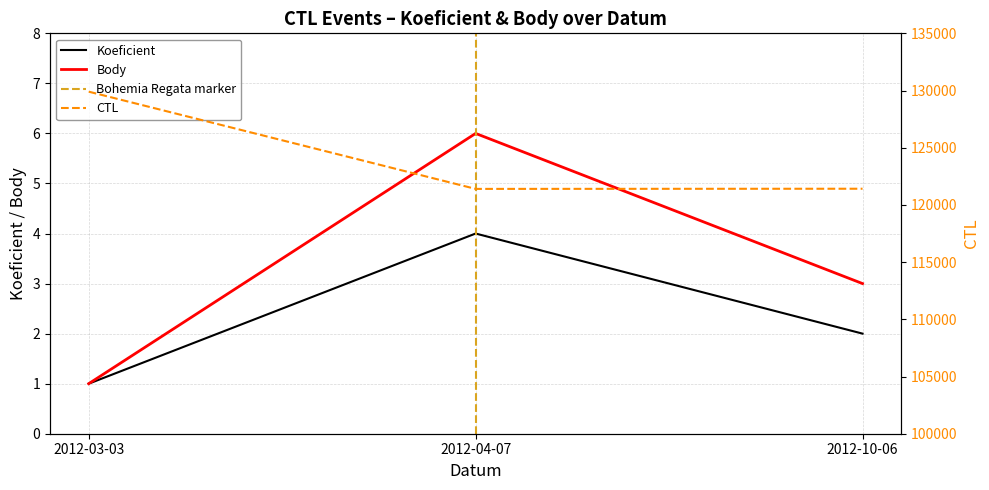

Where is Body nearest to the value 3?

2012-10-06